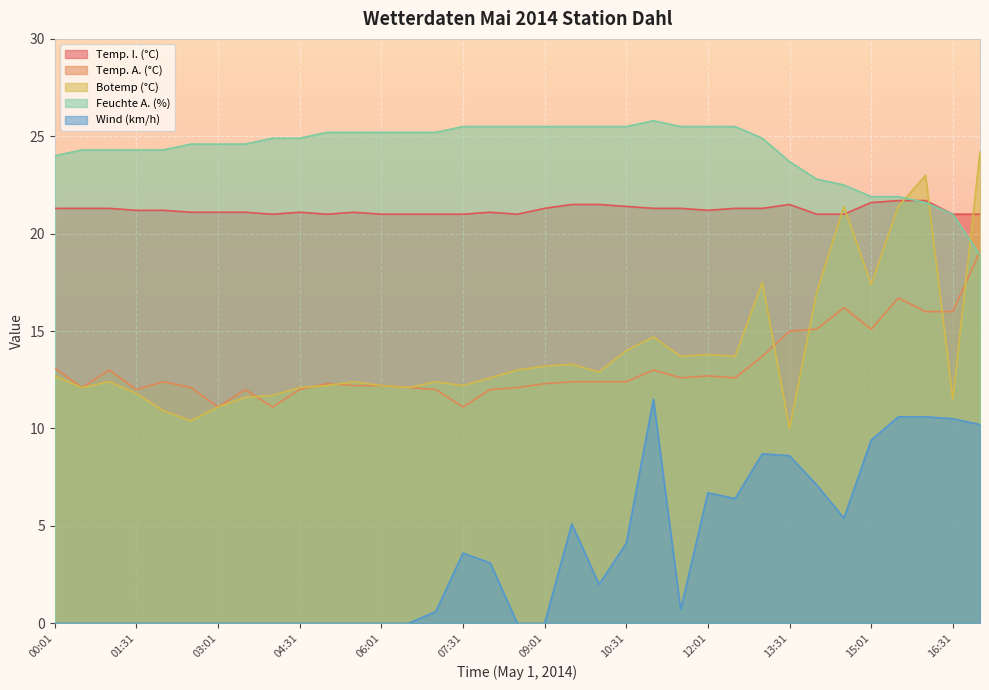

What is the label of the 32nd point from the left?

15:31